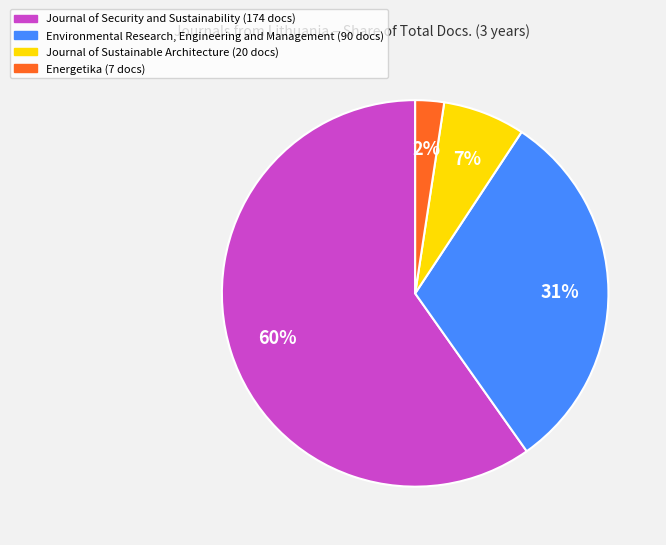

The Energetika slice represents 2% of the pie. True or false?

True